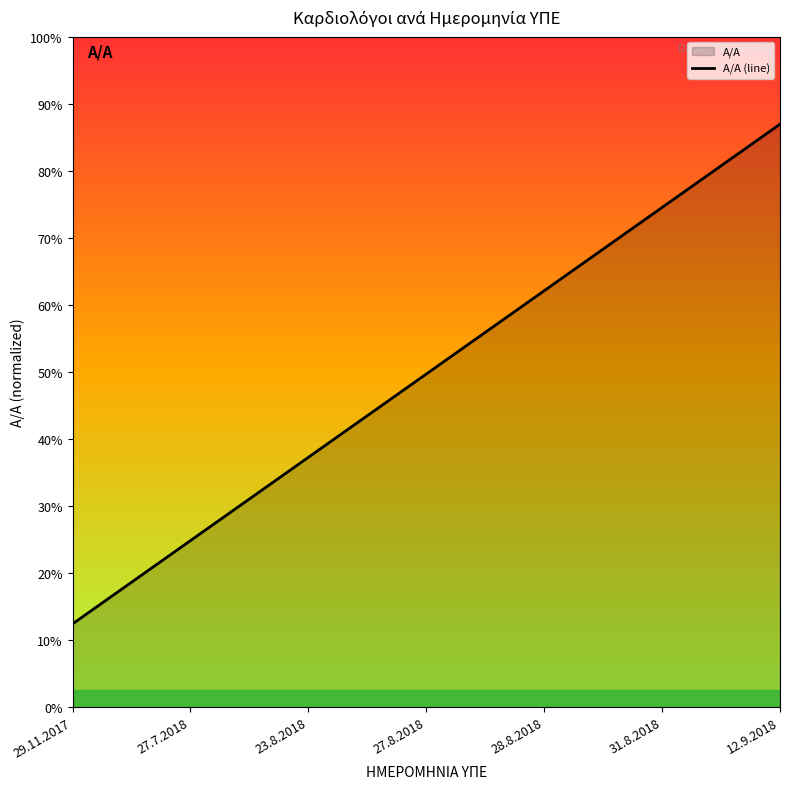

Does the chart have visible grid lines?

No